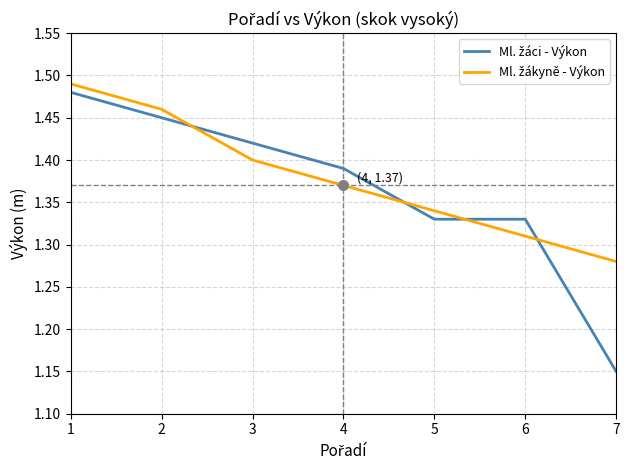

What is the total value across all series at 4?

2.8